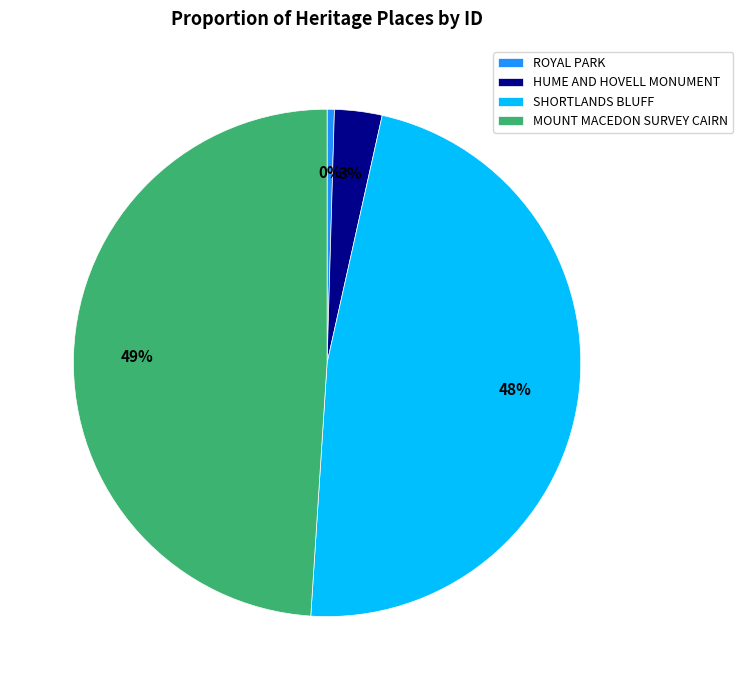

To the nearest percent, what is the average slice percentage?

25%